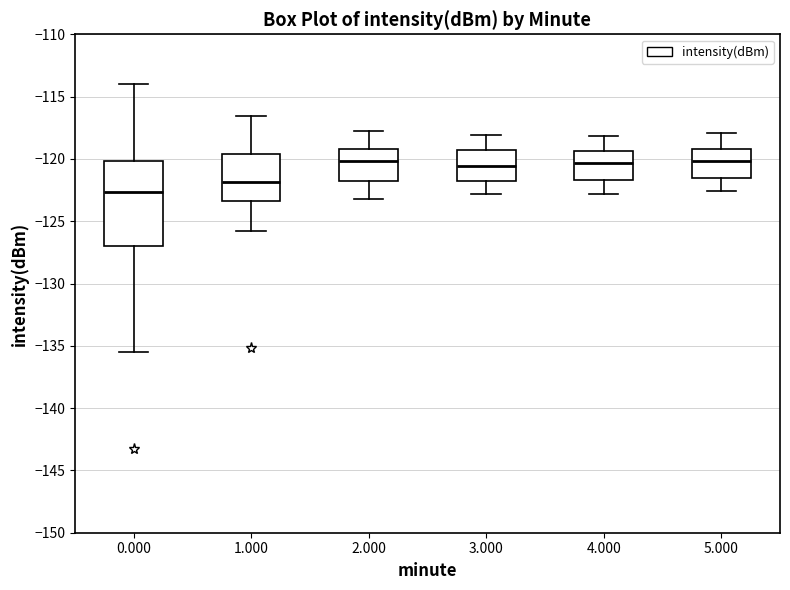

Comparing the boxes themselves (not the whiskers), which one is the tallest?

0.000